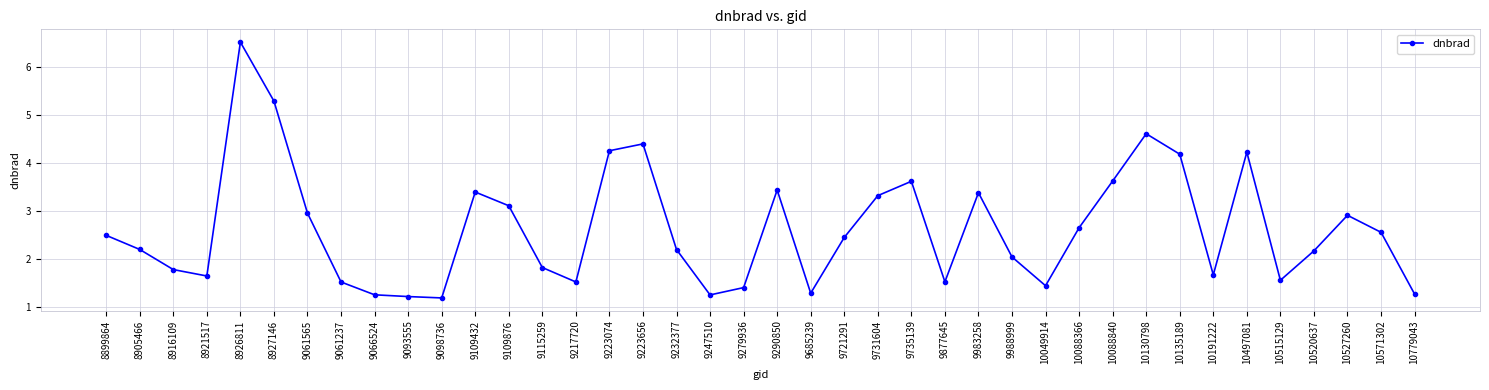

True or false: the data shows 0.5 at 9279936.

False